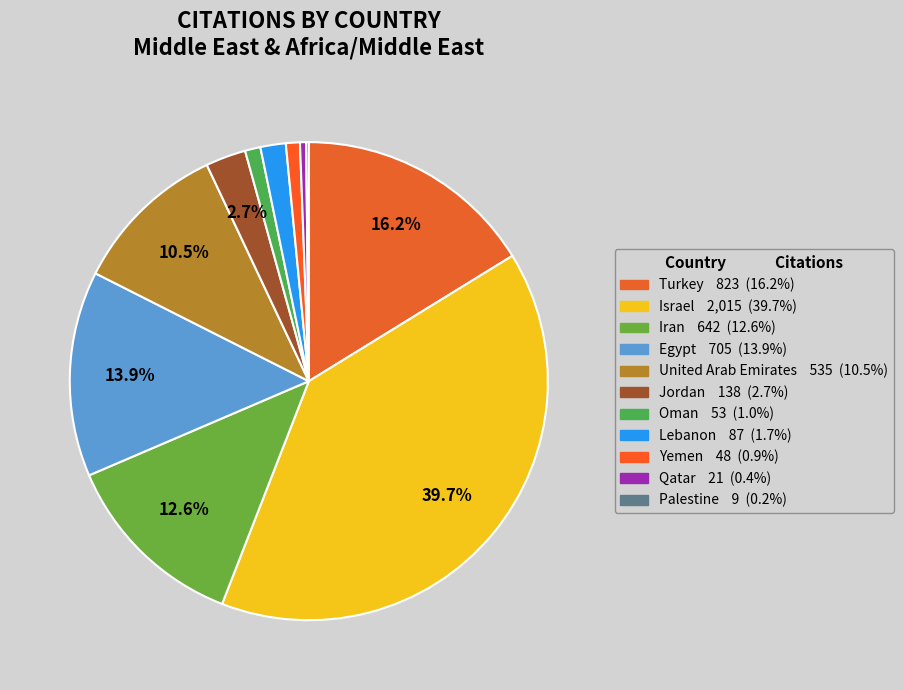

What percentage is the Lebanon slice, to the nearest percent?

2%